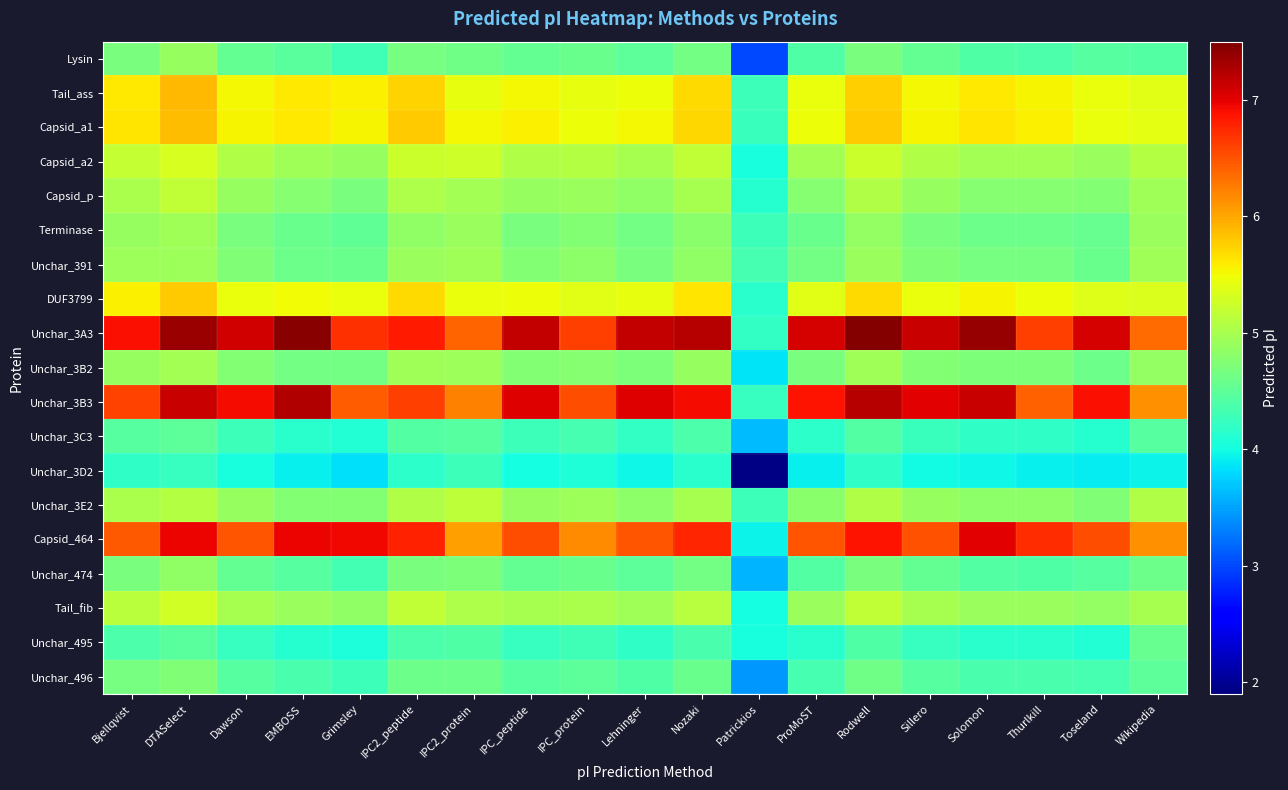

Reading left to right, extract all data points from this chart.

Lysin: Bjellqvist=4.7	DTASelect=4.9	Dawson=4.5	EMBOSS=4.5	Grimsley=4.3	IPC2_peptide=4.7	IPC2_protein=4.6	IPC_peptide=4.5	IPC_protein=4.6	Lehninger=4.5	Nozaki=4.6	Patrickios=3.0	ProMoST=4.4	Rodwell=4.7	Sillero=4.5	Solomon=4.4	Thurlkill=4.4	Toseland=4.5	Wikipedia=4.4
Tail_ass: Bjellqvist=5.6	DTASelect=5.9	Dawson=5.5	EMBOSS=5.6	Grimsley=5.6	IPC2_peptide=5.7	IPC2_protein=5.4	IPC_peptide=5.5	IPC_protein=5.4	Lehninger=5.5	Nozaki=5.7	Patrickios=4.3	ProMoST=5.4	Rodwell=5.8	Sillero=5.5	Solomon=5.6	Thurlkill=5.5	Toseland=5.4	Wikipedia=5.4
Capsid_a1: Bjellqvist=5.6	DTASelect=5.9	Dawson=5.5	EMBOSS=5.6	Grimsley=5.5	IPC2_peptide=5.8	IPC2_protein=5.5	IPC_peptide=5.6	IPC_protein=5.5	Lehninger=5.5	Nozaki=5.7	Patrickios=4.3	ProMoST=5.5	Rodwell=5.8	Sillero=5.5	Solomon=5.6	Thurlkill=5.6	Toseland=5.5	Wikipedia=5.4
Capsid_a2: Bjellqvist=5.2	DTASelect=5.3	Dawson=5.1	EMBOSS=5.0	Grimsley=4.9	IPC2_peptide=5.2	IPC2_protein=5.3	IPC_peptide=5.1	IPC_protein=5.1	Lehninger=5.0	Nozaki=5.2	Patrickios=4.0	ProMoST=5.0	Rodwell=5.2	Sillero=5.1	Solomon=5.0	Thurlkill=5.0	Toseland=4.9	Wikipedia=5.1
Capsid_p: Bjellqvist=5.0	DTASelect=5.2	Dawson=4.9	EMBOSS=4.8	Grimsley=4.7	IPC2_peptide=5.0	IPC2_protein=5.0	IPC_peptide=4.9	IPC_protein=4.9	Lehninger=4.8	Nozaki=5.0	Patrickios=4.1	ProMoST=4.8	Rodwell=5.1	Sillero=4.9	Solomon=4.8	Thurlkill=4.8	Toseland=4.8	Wikipedia=4.9
Terminase: Bjellqvist=4.9	DTASelect=5.0	Dawson=4.7	EMBOSS=4.6	Grimsley=4.5	IPC2_peptide=4.9	IPC2_protein=4.9	IPC_peptide=4.7	IPC_protein=4.8	Lehninger=4.6	Nozaki=4.8	Patrickios=4.3	ProMoST=4.6	Rodwell=4.9	Sillero=4.7	Solomon=4.6	Thurlkill=4.6	Toseland=4.6	Wikipedia=4.9
Unchar_391: Bjellqvist=4.9	DTASelect=4.9	Dawson=4.7	EMBOSS=4.6	Grimsley=4.6	IPC2_peptide=4.9	IPC2_protein=5.0	IPC_peptide=4.7	IPC_protein=4.8	Lehninger=4.7	Nozaki=4.8	Patrickios=4.3	ProMoST=4.6	Rodwell=4.9	Sillero=4.7	Solomon=4.7	Thurlkill=4.7	Toseland=4.6	Wikipedia=5.0
DUF3799: Bjellqvist=5.6	DTASelect=5.8	Dawson=5.5	EMBOSS=5.5	Grimsley=5.5	IPC2_peptide=5.7	IPC2_protein=5.4	IPC_peptide=5.5	IPC_protein=5.4	Lehninger=5.4	Nozaki=5.6	Patrickios=4.1	ProMoST=5.4	Rodwell=5.7	Sillero=5.5	Solomon=5.5	Thurlkill=5.5	Toseland=5.4	Wikipedia=5.3
Unchar_3A3: Bjellqvist=6.9	DTASelect=7.4	Dawson=7.1	EMBOSS=7.4	Grimsley=6.7	IPC2_peptide=6.8	IPC2_protein=6.4	IPC_peptide=7.2	IPC_protein=6.6	Lehninger=7.2	Nozaki=7.2	Patrickios=4.2	ProMoST=7.1	Rodwell=7.5	Sillero=7.1	Solomon=7.4	Thurlkill=6.6	Toseland=7.1	Wikipedia=6.3
Unchar_3B2: Bjellqvist=4.9	DTASelect=5.0	Dawson=4.8	EMBOSS=4.6	Grimsley=4.6	IPC2_peptide=5.0	IPC2_protein=4.9	IPC_peptide=4.8	IPC_protein=4.8	Lehninger=4.7	Nozaki=4.9	Patrickios=3.9	ProMoST=4.7	Rodwell=5.0	Sillero=4.7	Solomon=4.7	Thurlkill=4.7	Toseland=4.6	Wikipedia=4.9
Unchar_3B3: Bjellqvist=6.6	DTASelect=7.1	Dawson=6.9	EMBOSS=7.2	Grimsley=6.4	IPC2_peptide=6.6	IPC2_protein=6.2	IPC_peptide=7.0	IPC_protein=6.5	Lehninger=7.0	Nozaki=6.9	Patrickios=4.2	ProMoST=6.9	Rodwell=7.2	Sillero=7.0	Solomon=7.1	Thurlkill=6.4	Toseland=6.9	Wikipedia=6.1
Unchar_3C3: Bjellqvist=4.5	DTASelect=4.5	Dawson=4.3	EMBOSS=4.1	Grimsley=4.1	IPC2_peptide=4.4	IPC2_protein=4.5	IPC_peptide=4.3	IPC_protein=4.3	Lehninger=4.2	Nozaki=4.4	Patrickios=3.6	ProMoST=4.2	Rodwell=4.4	Sillero=4.3	Solomon=4.2	Thurlkill=4.2	Toseland=4.1	Wikipedia=4.5
Unchar_3D2: Bjellqvist=4.2	DTASelect=4.2	Dawson=4.0	EMBOSS=3.9	Grimsley=3.8	IPC2_peptide=4.2	IPC2_protein=4.3	IPC_peptide=4.0	IPC_protein=4.1	Lehninger=4.0	Nozaki=4.2	Patrickios=1.9	ProMoST=3.9	Rodwell=4.2	Sillero=4.0	Solomon=4.0	Thurlkill=3.9	Toseland=3.9	Wikipedia=3.9
Unchar_3E2: Bjellqvist=5.0	DTASelect=5.1	Dawson=4.9	EMBOSS=4.7	Grimsley=4.7	IPC2_peptide=5.1	IPC2_protein=5.2	IPC_peptide=4.9	IPC_protein=4.9	Lehninger=4.8	Nozaki=5.0	Patrickios=4.3	ProMoST=4.8	Rodwell=5.1	Sillero=4.9	Solomon=4.8	Thurlkill=4.8	Toseland=4.7	Wikipedia=5.1
Capsid_464: Bjellqvist=6.5	DTASelect=7.0	Dawson=6.5	EMBOSS=7.0	Grimsley=6.9	IPC2_peptide=6.8	IPC2_protein=6.0	IPC_peptide=6.5	IPC_protein=6.2	Lehninger=6.5	Nozaki=6.8	Patrickios=3.9	ProMoST=6.5	Rodwell=6.9	Sillero=6.5	Solomon=7.0	Thurlkill=6.7	Toseland=6.5	Wikipedia=6.1
Unchar_474: Bjellqvist=4.7	DTASelect=4.9	Dawson=4.5	EMBOSS=4.5	Grimsley=4.3	IPC2_peptide=4.7	IPC2_protein=4.7	IPC_peptide=4.5	IPC_protein=4.6	Lehninger=4.5	Nozaki=4.6	Patrickios=3.6	ProMoST=4.4	Rodwell=4.7	Sillero=4.5	Solomon=4.4	Thurlkill=4.4	Toseland=4.4	Wikipedia=4.6
Tail_fib: Bjellqvist=5.1	DTASelect=5.3	Dawson=5.0	EMBOSS=4.9	Grimsley=4.8	IPC2_peptide=5.2	IPC2_protein=5.0	IPC_peptide=5.0	IPC_protein=5.0	Lehninger=5.0	Nozaki=5.1	Patrickios=4.0	ProMoST=4.9	Rodwell=5.2	Sillero=5.0	Solomon=4.9	Thurlkill=4.9	Toseland=4.9	Wikipedia=5.0
Unchar_495: Bjellqvist=4.4	DTASelect=4.5	Dawson=4.2	EMBOSS=4.1	Grimsley=4.1	IPC2_peptide=4.4	IPC2_protein=4.4	IPC_peptide=4.2	IPC_protein=4.3	Lehninger=4.2	Nozaki=4.4	Patrickios=4.0	ProMoST=4.1	Rodwell=4.4	Sillero=4.2	Solomon=4.2	Thurlkill=4.2	Toseland=4.1	Wikipedia=4.6
Unchar_496: Bjellqvist=4.7	DTASelect=4.7	Dawson=4.5	EMBOSS=4.4	Grimsley=4.3	IPC2_peptide=4.6	IPC2_protein=4.6	IPC_peptide=4.5	IPC_protein=4.5	Lehninger=4.4	Nozaki=4.6	Patrickios=3.5	ProMoST=4.3	Rodwell=4.6	Sillero=4.5	Solomon=4.4	Thurlkill=4.4	Toseland=4.3	Wikipedia=4.5